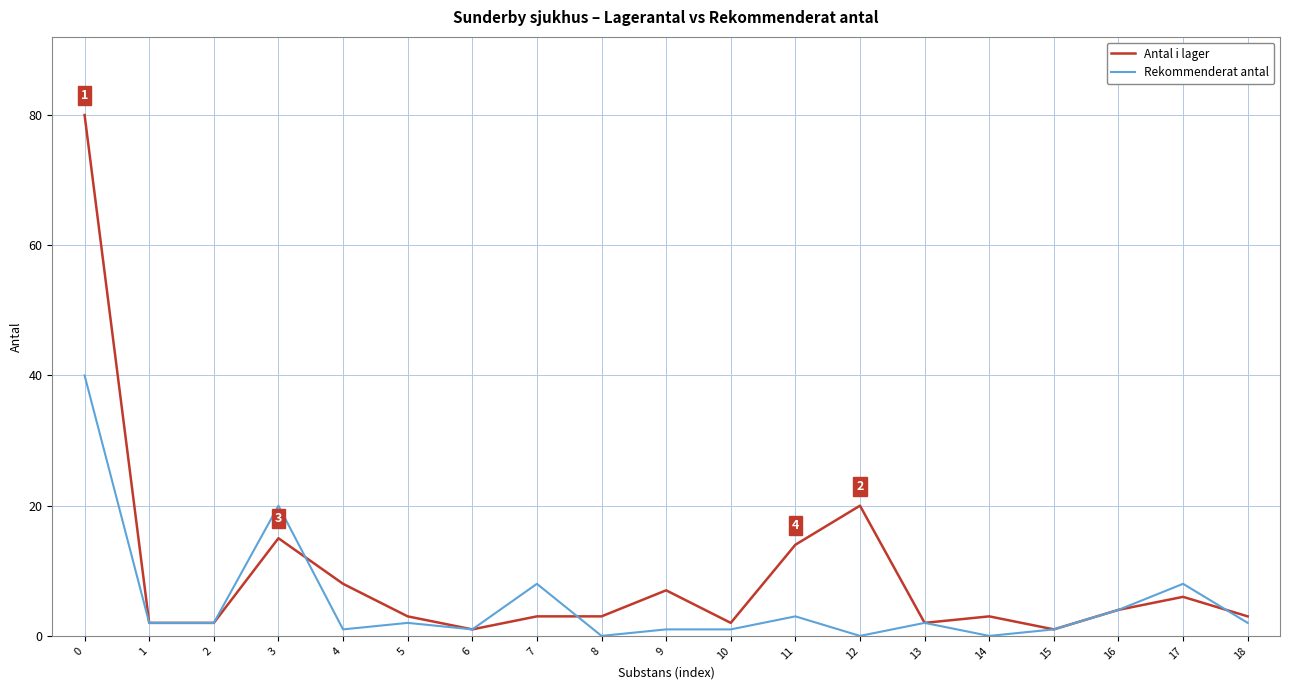

The value of Antal i lager at 11 is 14. True or false?

True